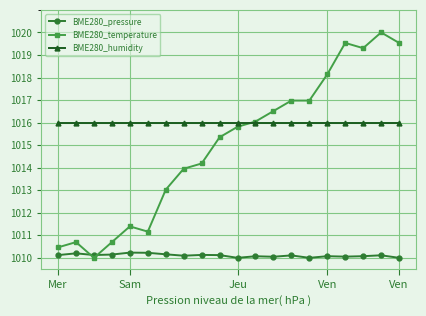

How many times do BME280_temperature and BME280_pressure cross each other?

2